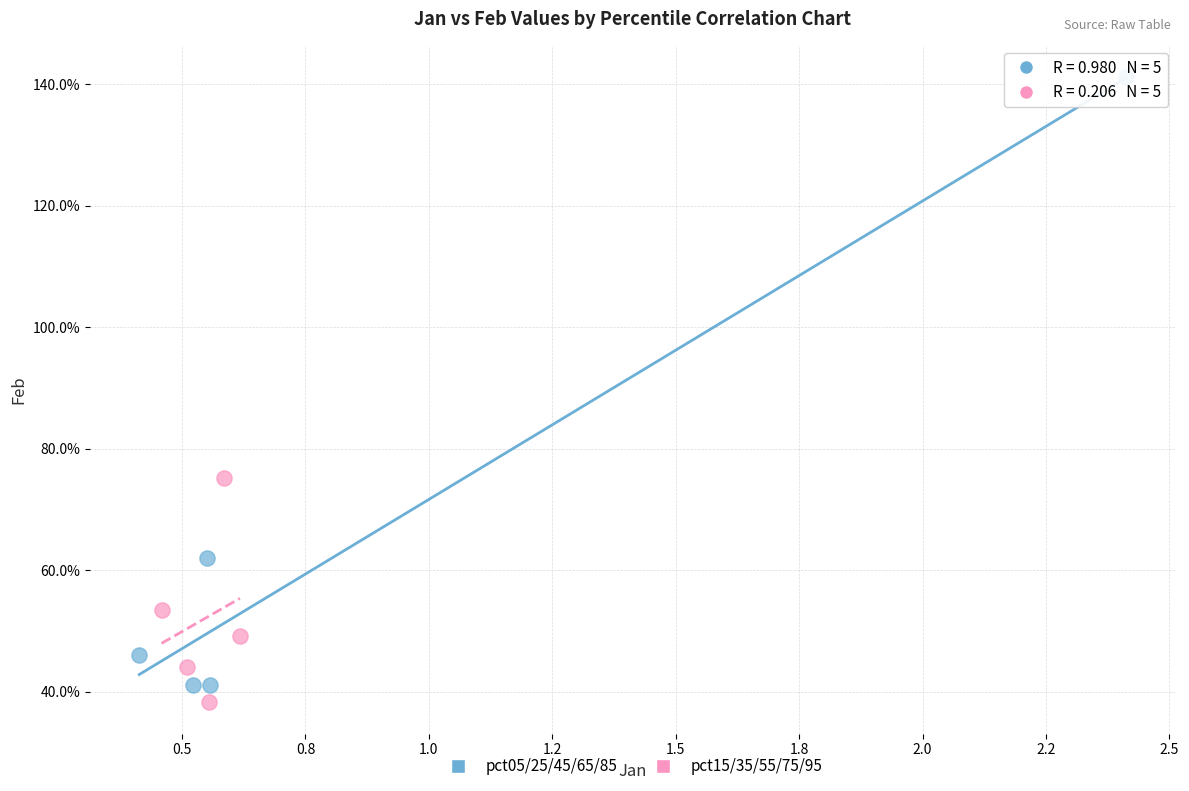

What are all the series names shown in the legend?

pct05/25/45/65/85, pct15/35/55/75/95